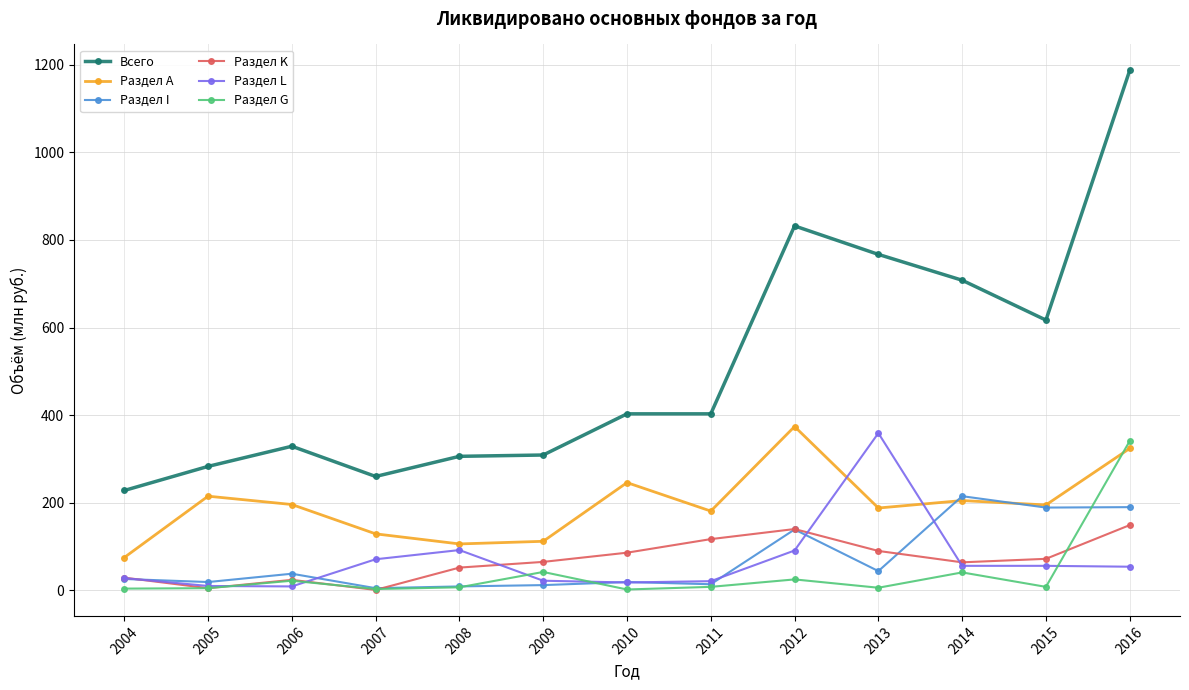

What are all the series names shown in the legend?

Всего, Раздел А, Раздел I, Раздел K, Раздел L, Раздел G